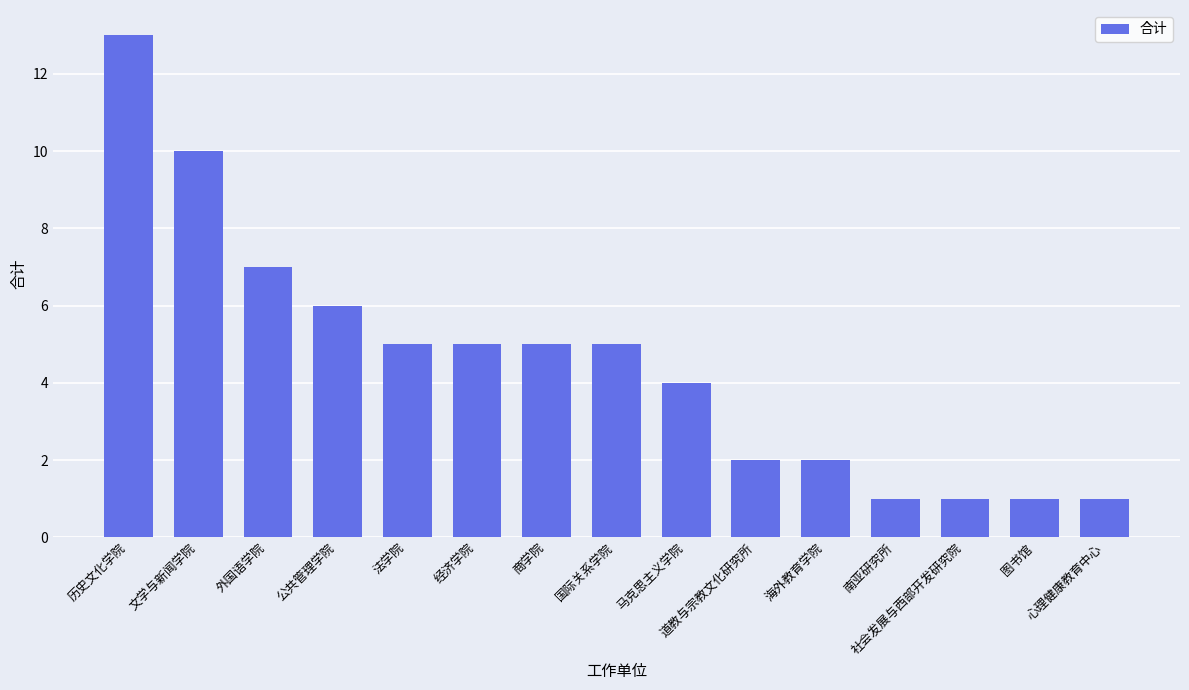

What is the change in value from 法学院 to 道教与宗教文化研究所?

-3